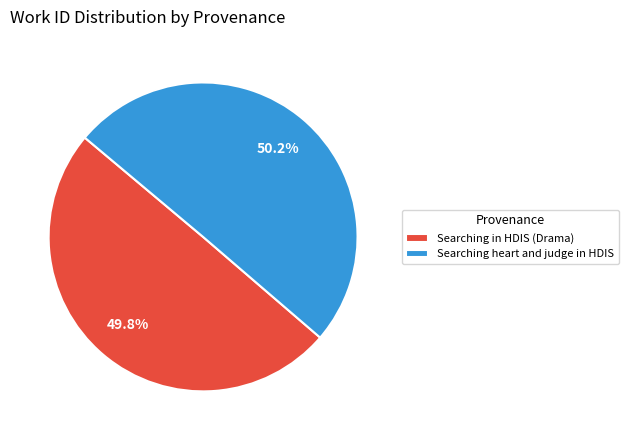

To the nearest percent, what percentage of the pie is Searching heart and judge in HDIS?

50%